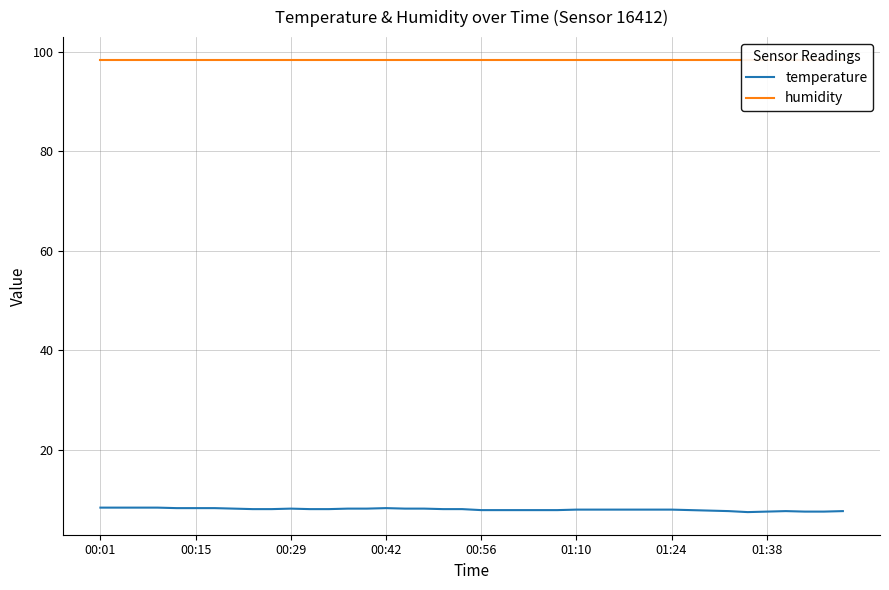

What is the maximum value for temperature?

8.4